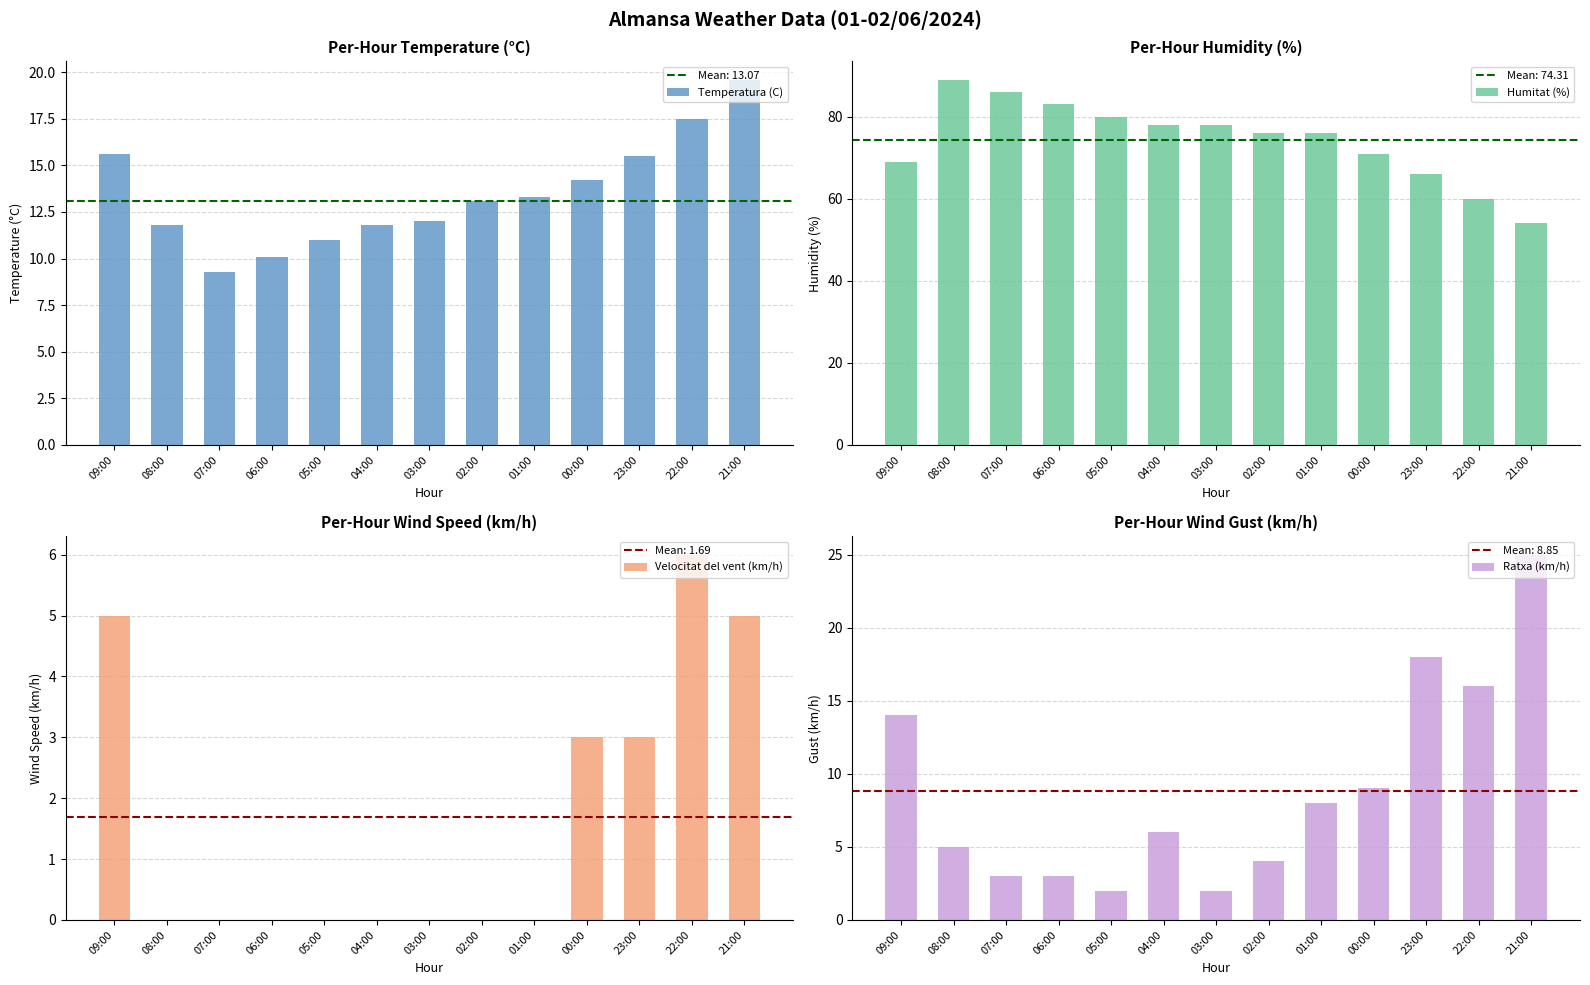

List the labels in order of Humitat (%) value, largest first.

08:00, 07:00, 06:00, 05:00, 04:00, 03:00, 02:00, 01:00, 00:00, 09:00, 23:00, 22:00, 21:00